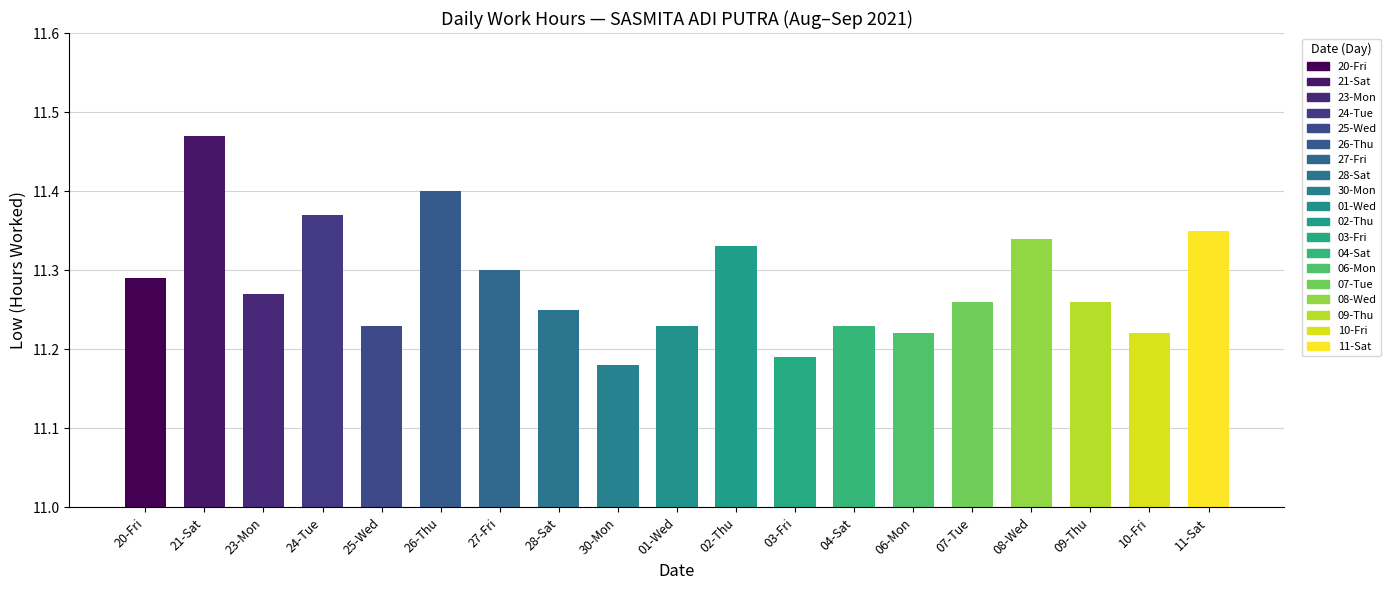

Rank the categories by value from lowest to highest.

30-Mon, 03-Fri, 06-Mon, 10-Fri, 25-Wed, 01-Wed, 04-Sat, 28-Sat, 07-Tue, 09-Thu, 23-Mon, 20-Fri, 27-Fri, 02-Thu, 08-Wed, 11-Sat, 24-Tue, 26-Thu, 21-Sat